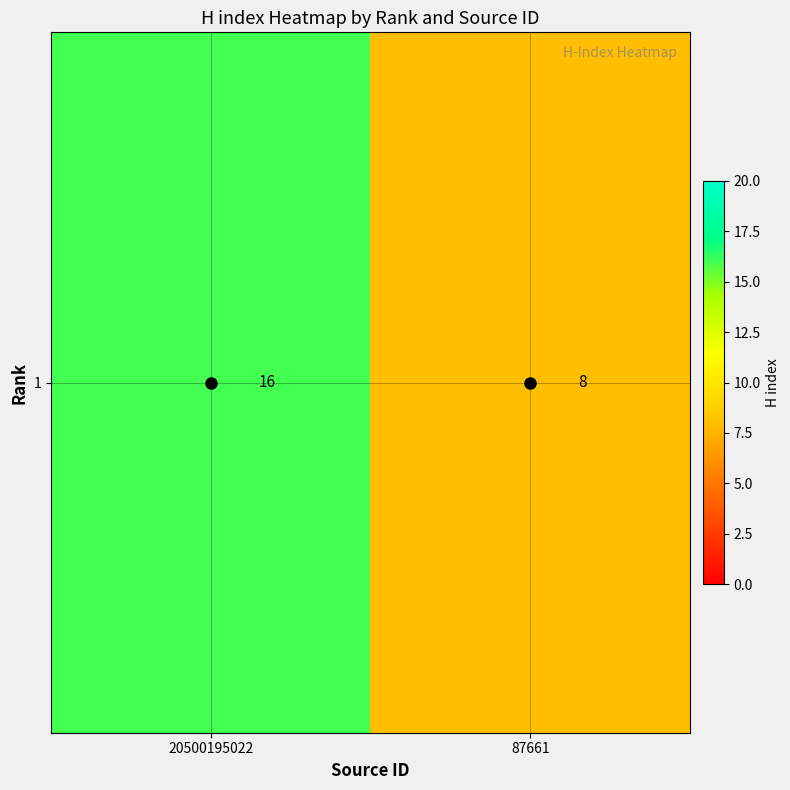

Reading left to right, extract all data points from this chart.

16	8